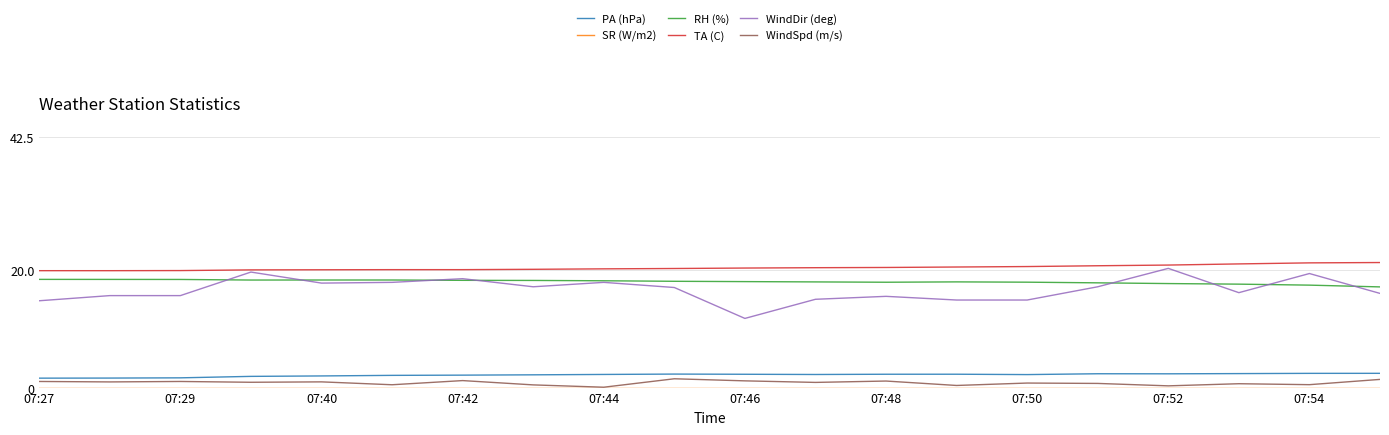

True or false: TA (C) and WindSpd (m/s) intersect in this chart.

False